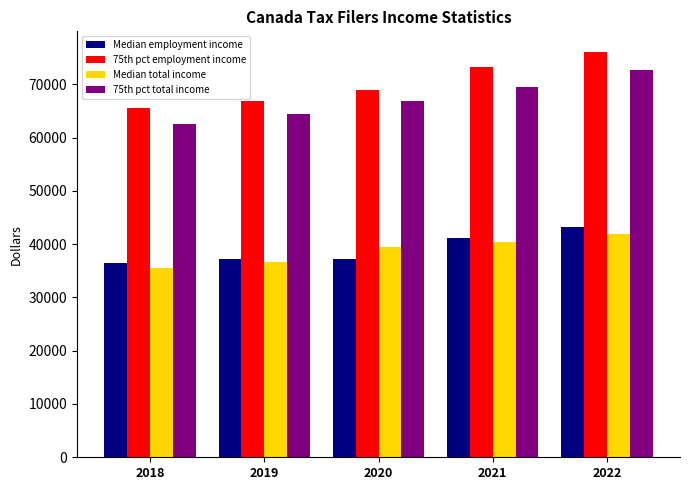

Which label corresponds to the largest value in the chart?

2022